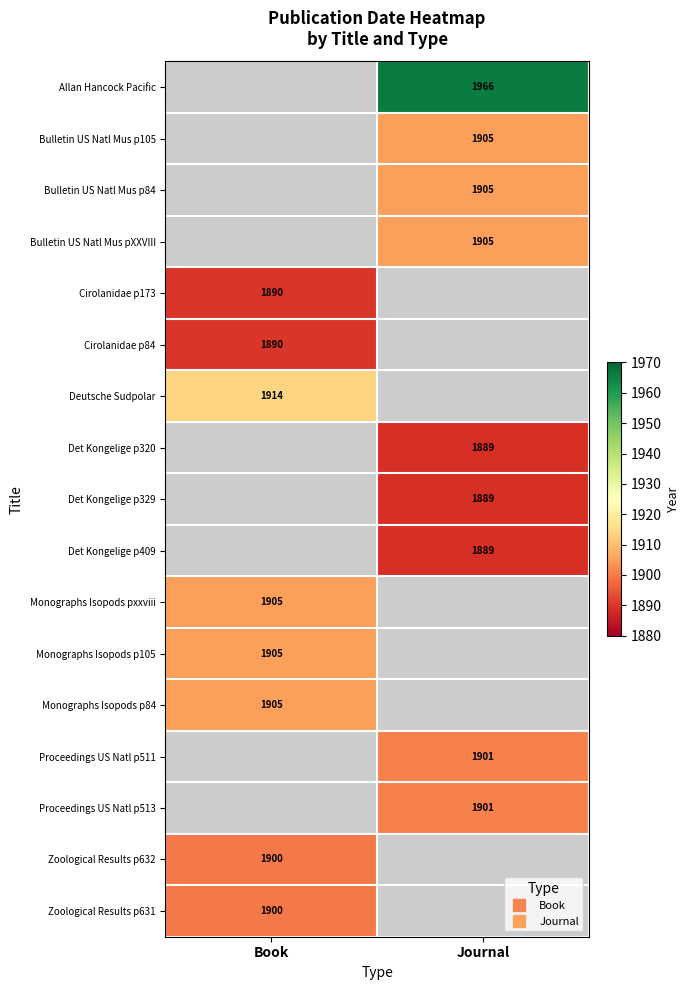

What is the minimum value shown in the chart?

1889.0